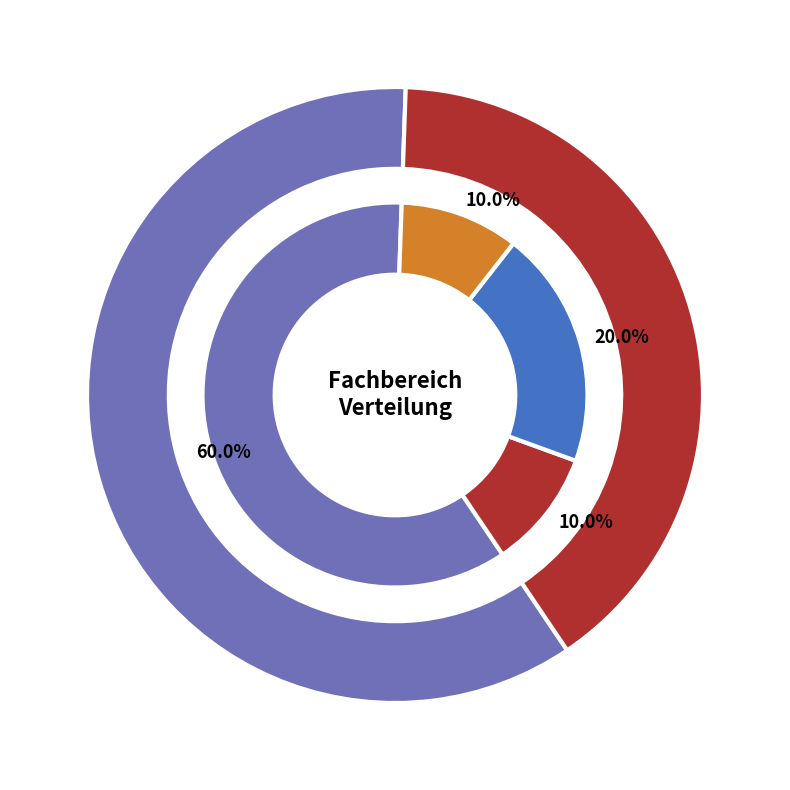

The Fachbereich Gestaltung slice represents 27% of the pie. True or false?

False